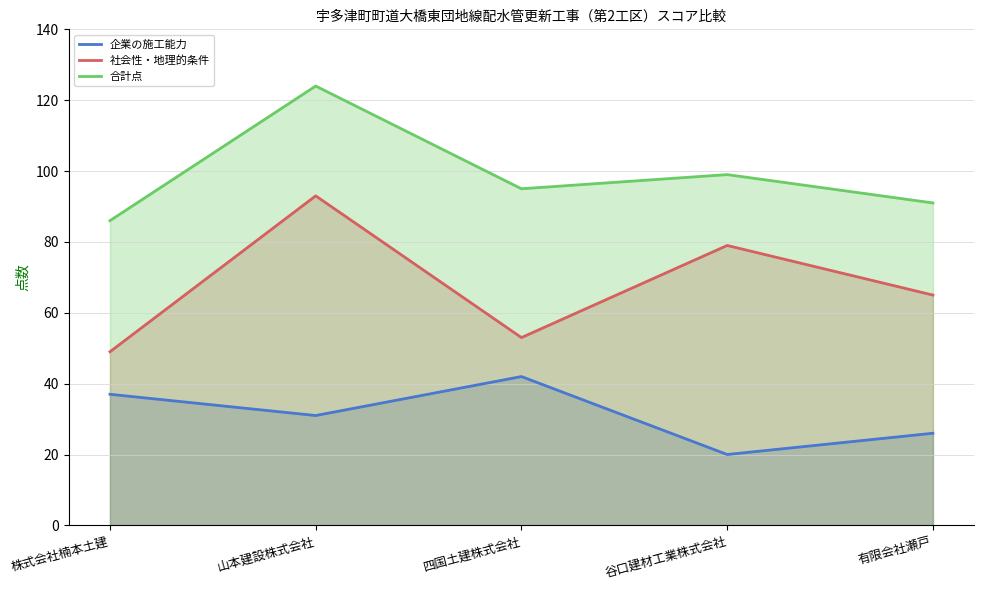

What is the label of the 4th point from the left?

谷口建材工業株式会社